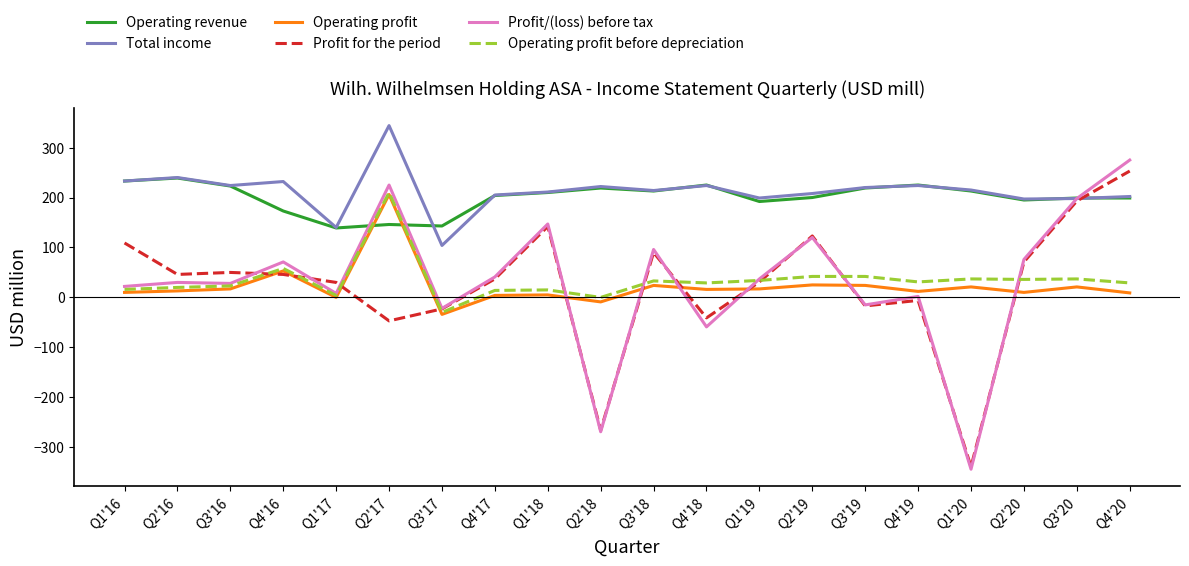

How many lines are shown in the chart?

6